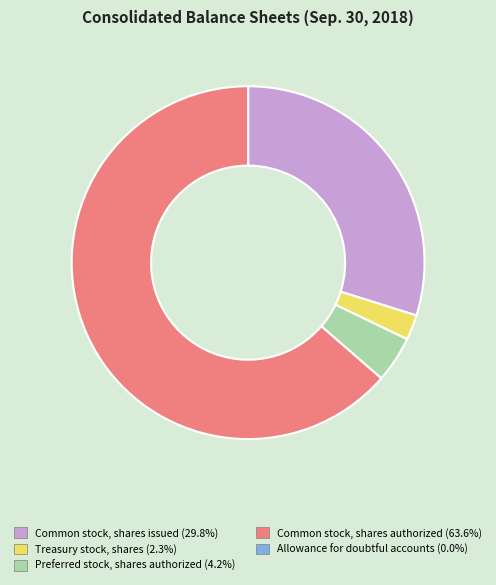

Which category has the biggest portion of the pie?

Common stock, shares authorized